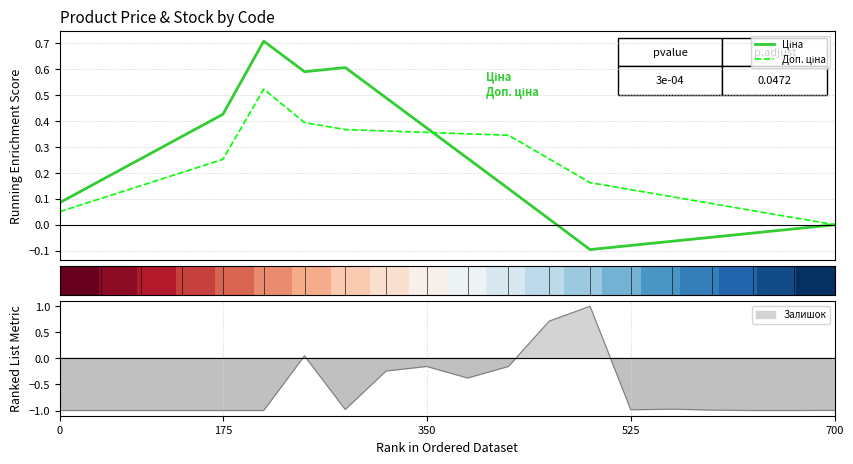

What is the difference between the maximum and second lowest values in the Доп. ціна series?

0.5